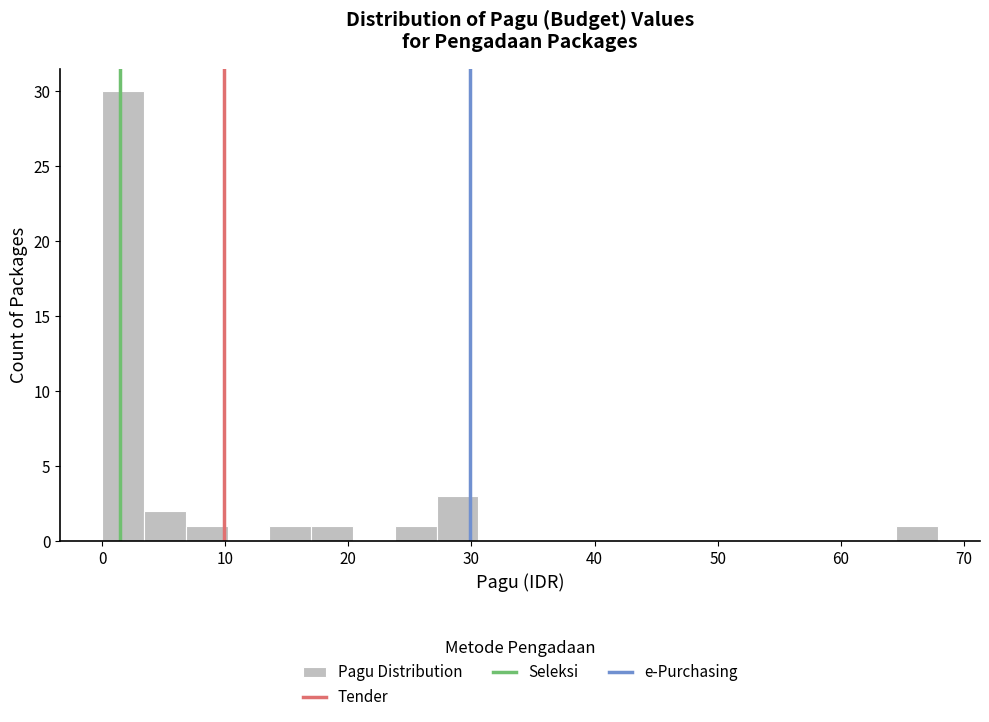

Around what value on the x-axis is the tallest bar? Give the approximate position of its centre, as read against the axis.

2